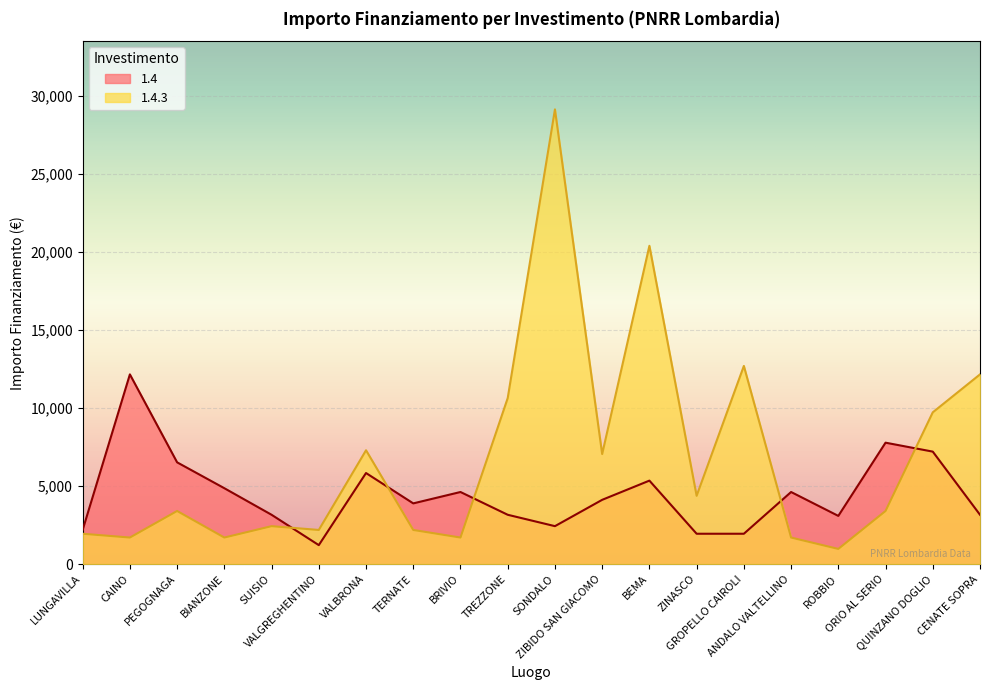

What is the label of the 20th point from the right?

LUNGAVILLA